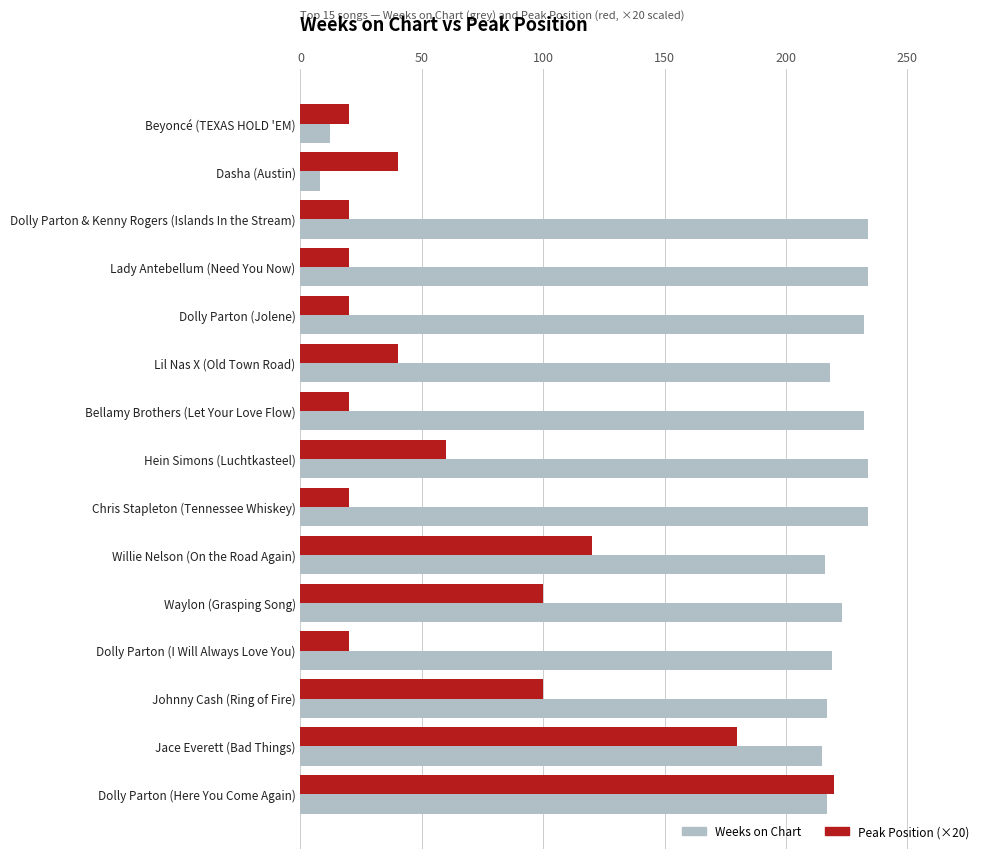

List the series in order of their overall mean, highest first.

Weeks on Chart, Peak Position (×20)